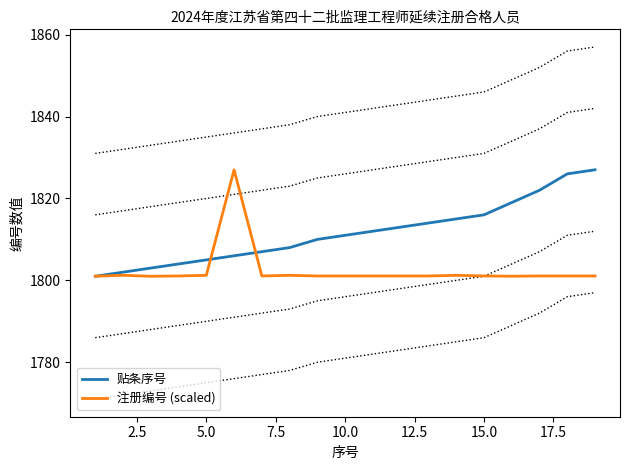

What is the maximum value for 贴条序号?

1827.0